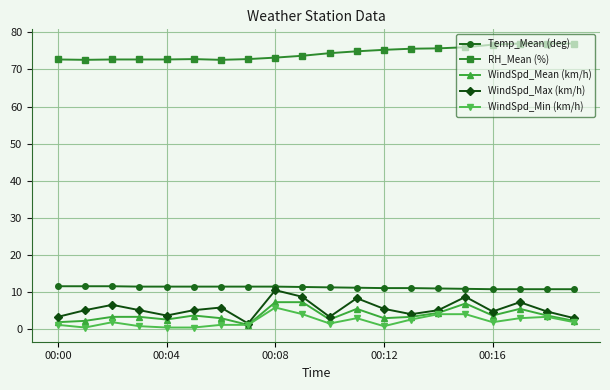

Which series has the largest total across all categories?

RH_Mean (%)